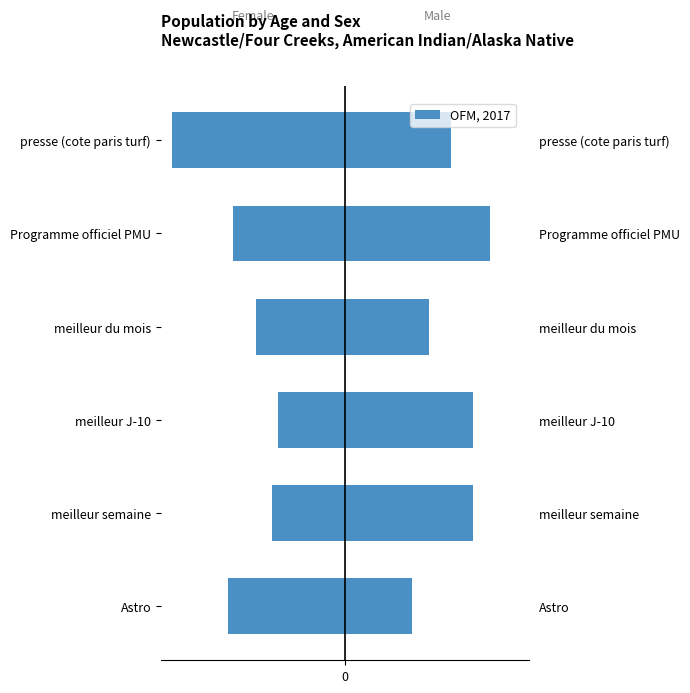

Where does the data first go above -16?

meilleur semaine